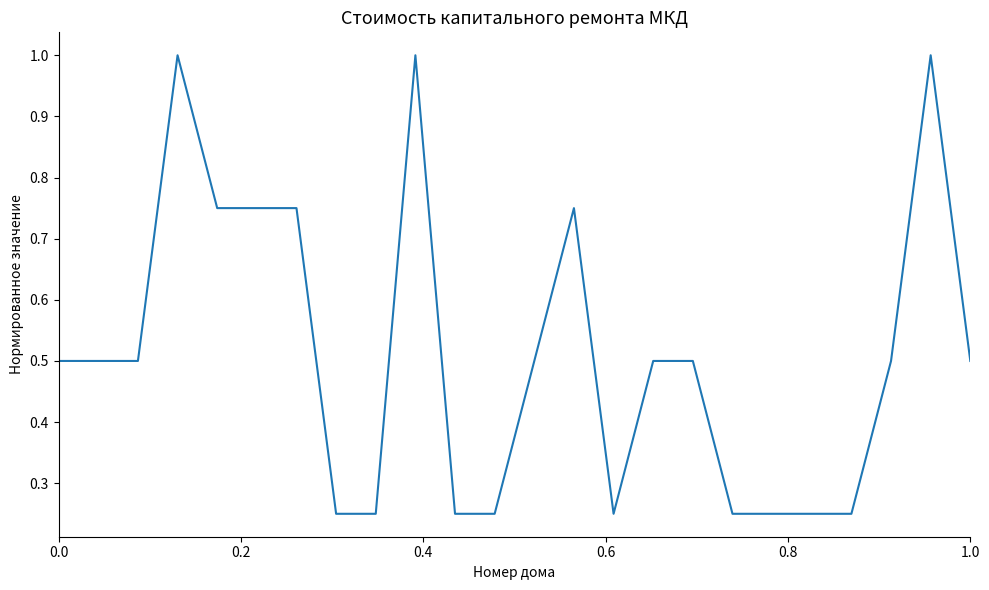

What is the maximum value shown in the chart?

1.0